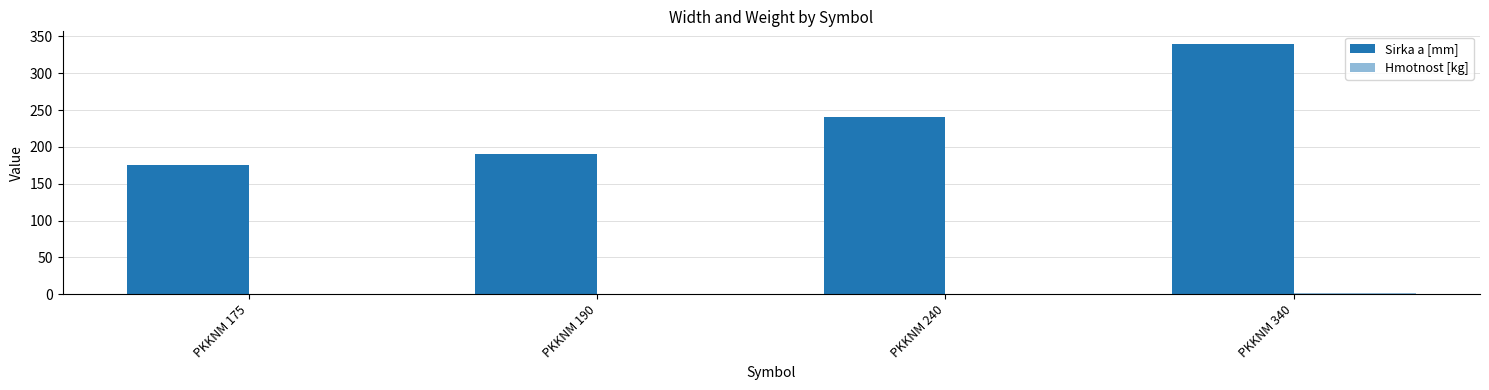

Read the Hmotnost [kg] value at PKKNM 190.

0.6